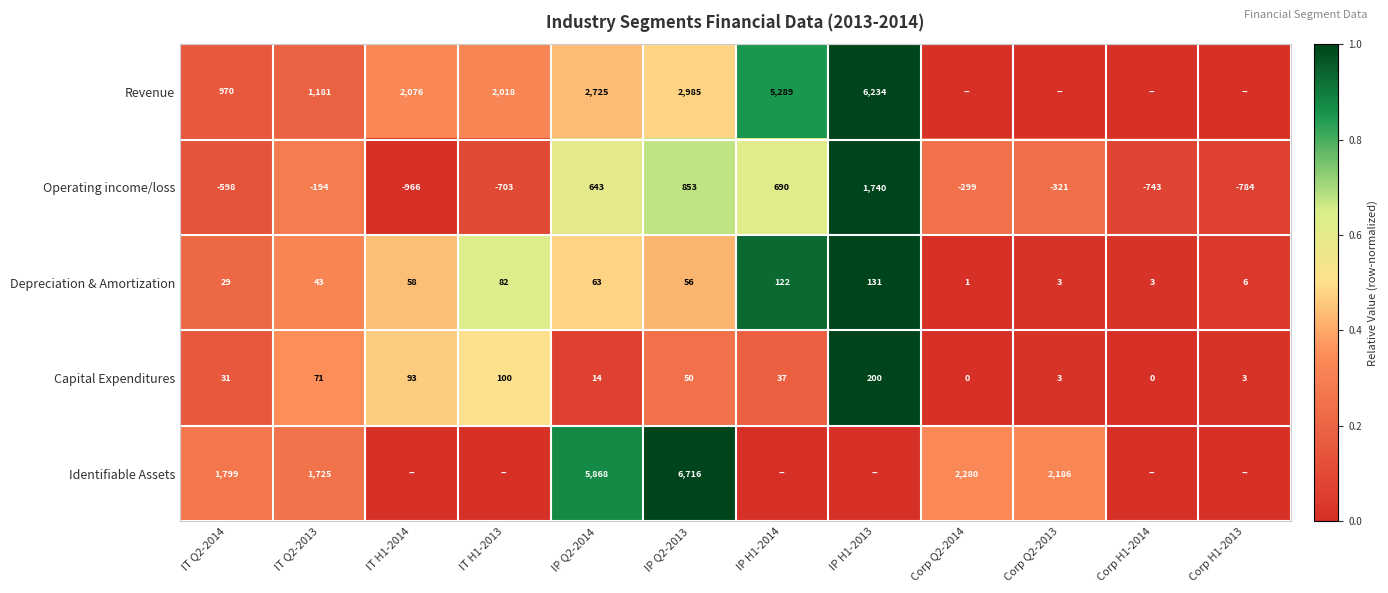

What is the maximum value for Operating income/loss?

1740